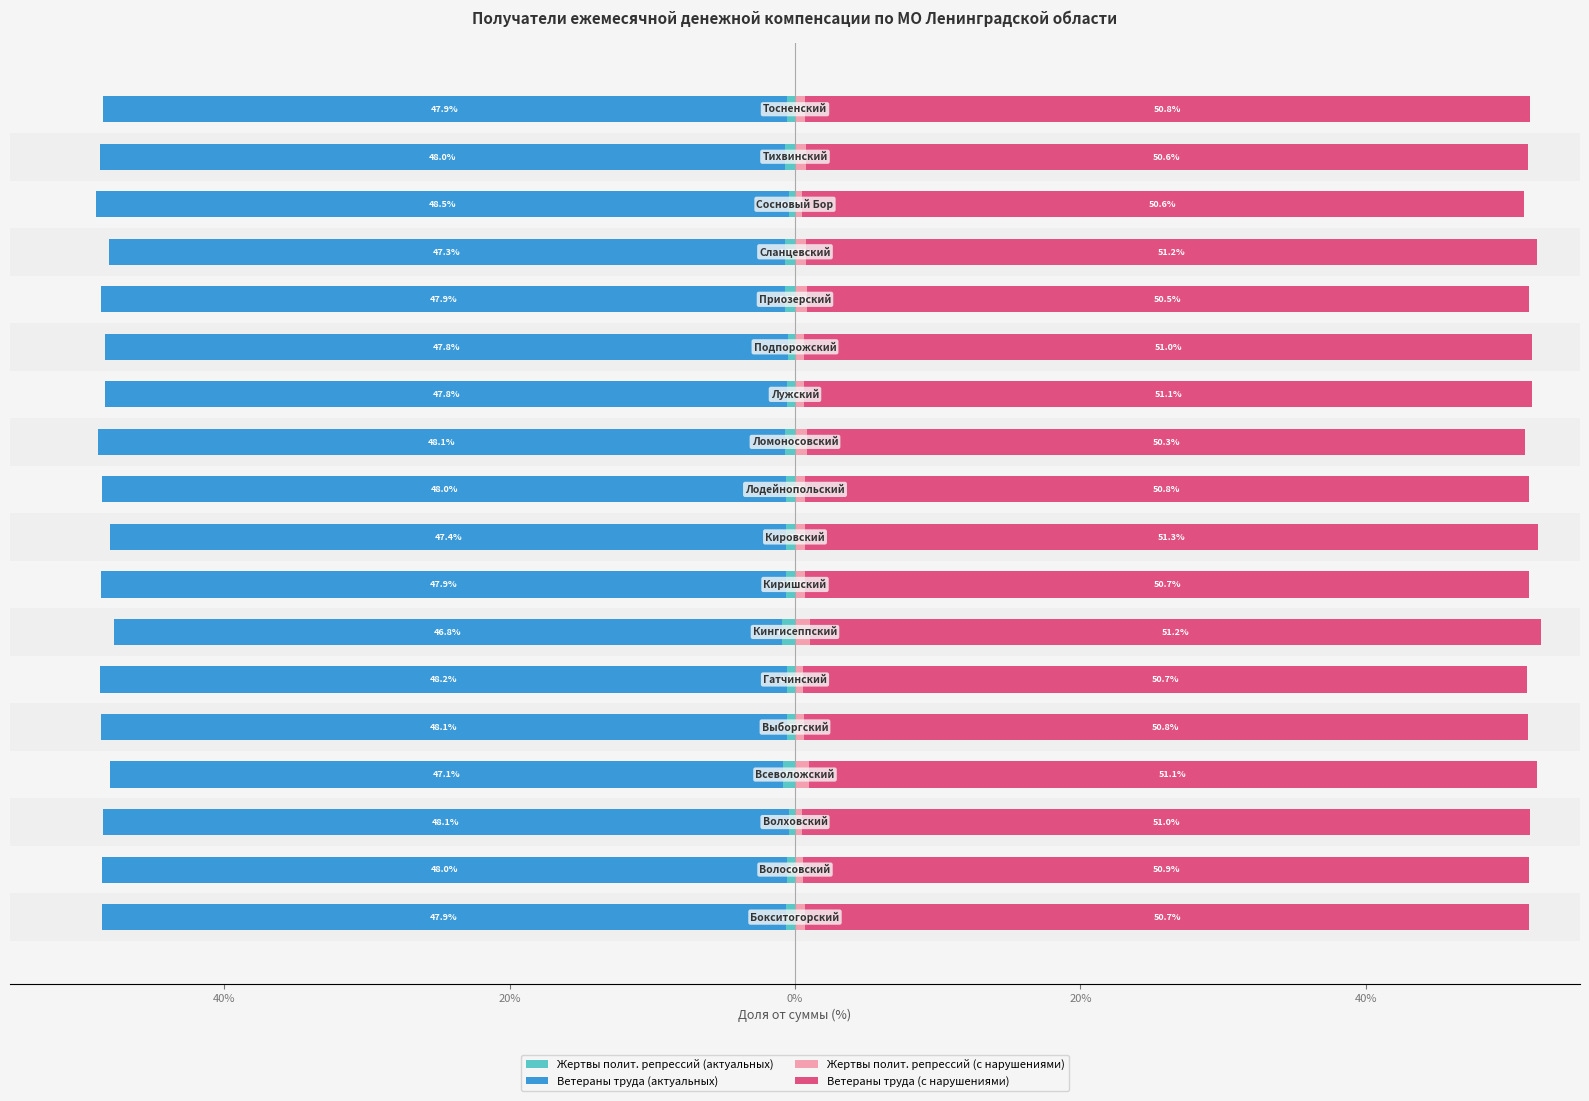

Are the bars horizontal?

Yes